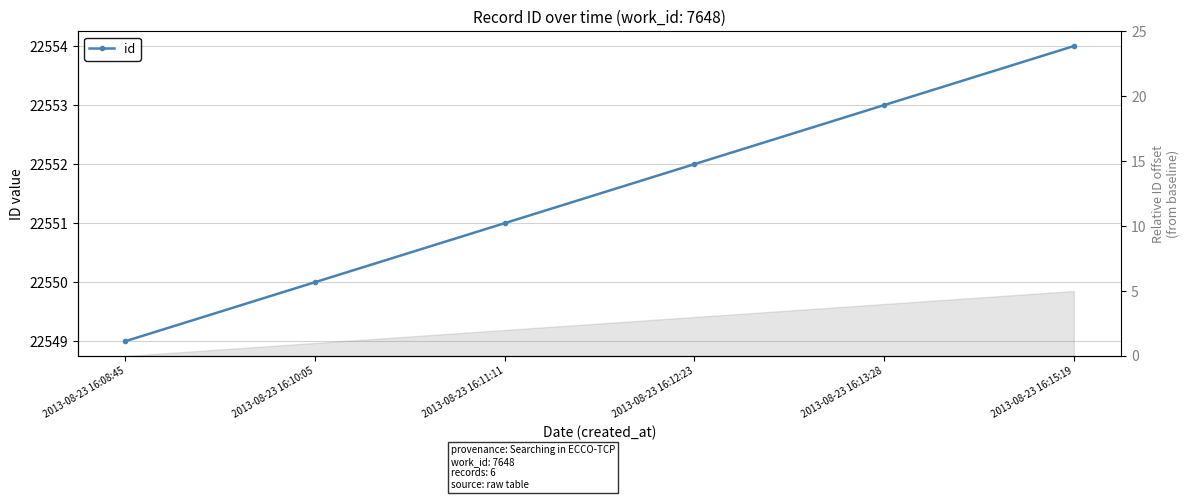

Count the values in the range 22550 to 22553.

4